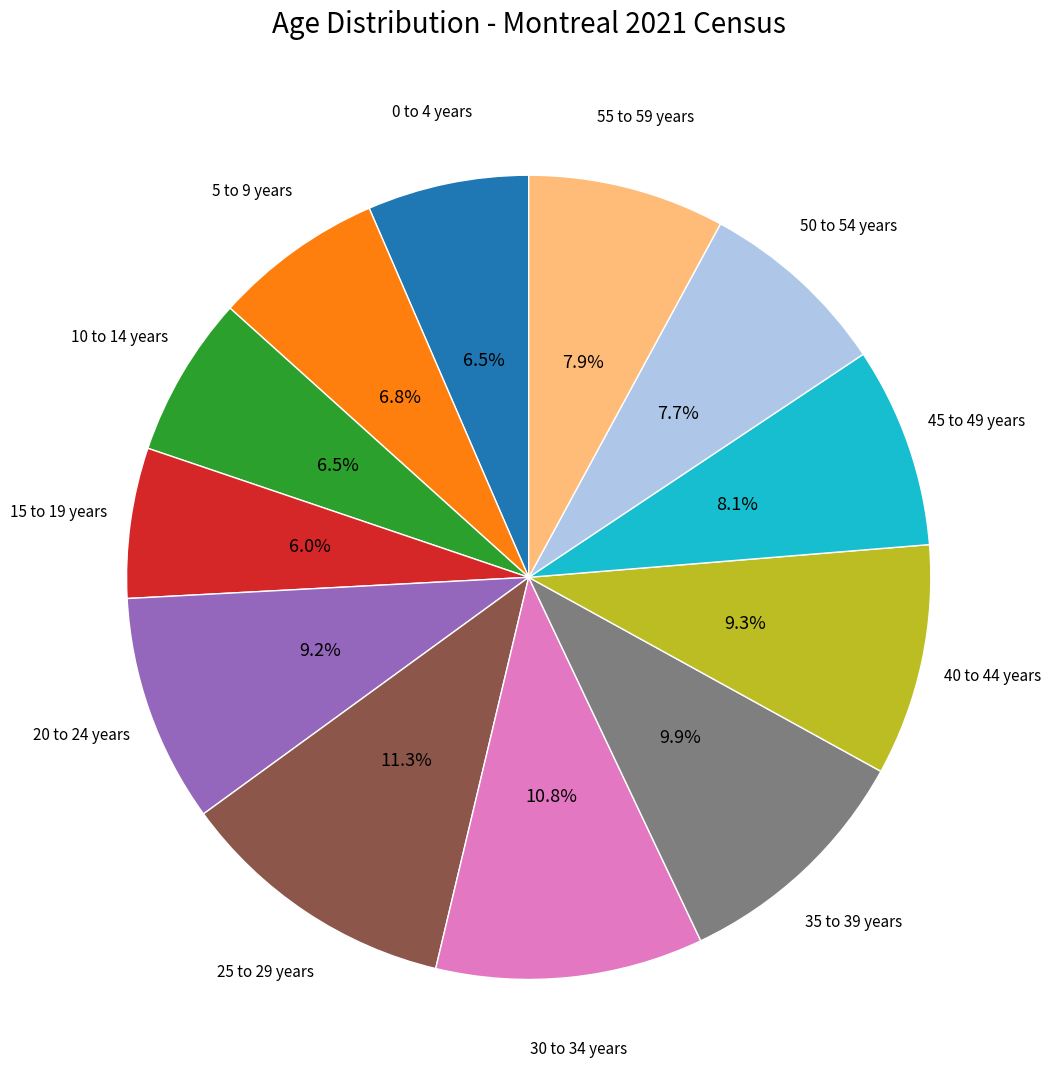

How many segments does this pie chart have?

12